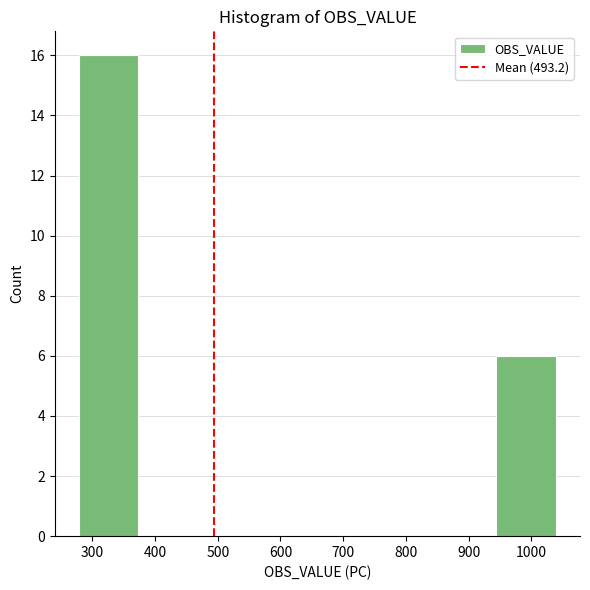

Over which range of the x-axis is the bar tallest?

280 to 370